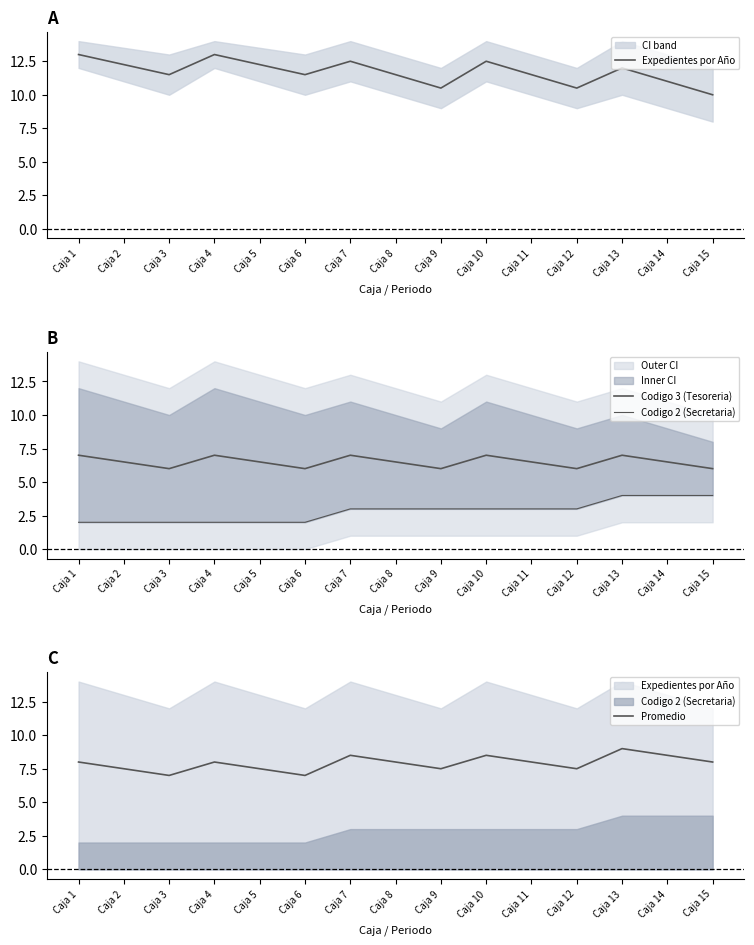

What value does the Codigo 3 (Tesoreria) series have at Caja 2?

6.5